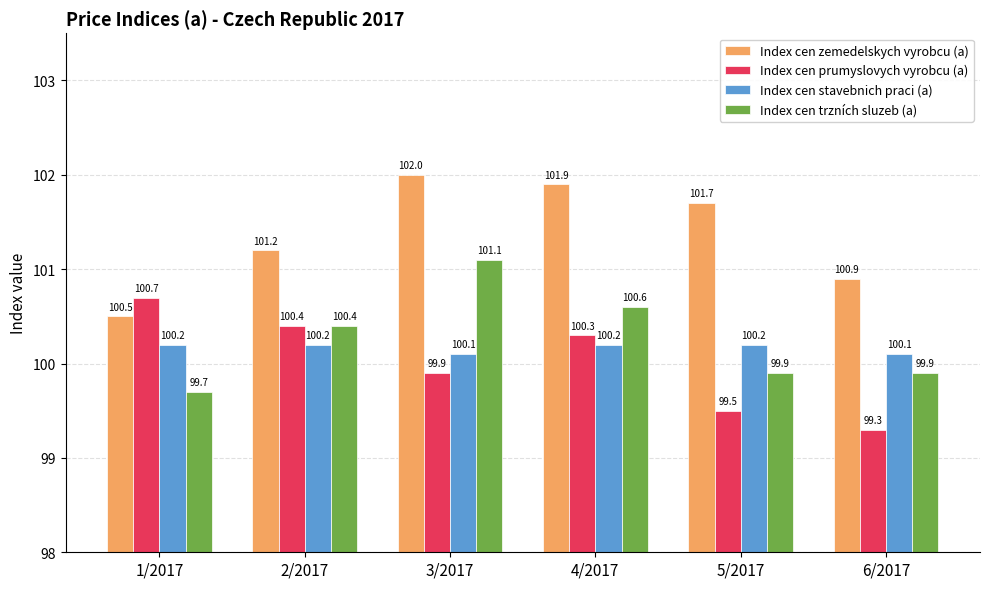

What is the maximum value for Index cen trzních sluzeb (a)?

101.1